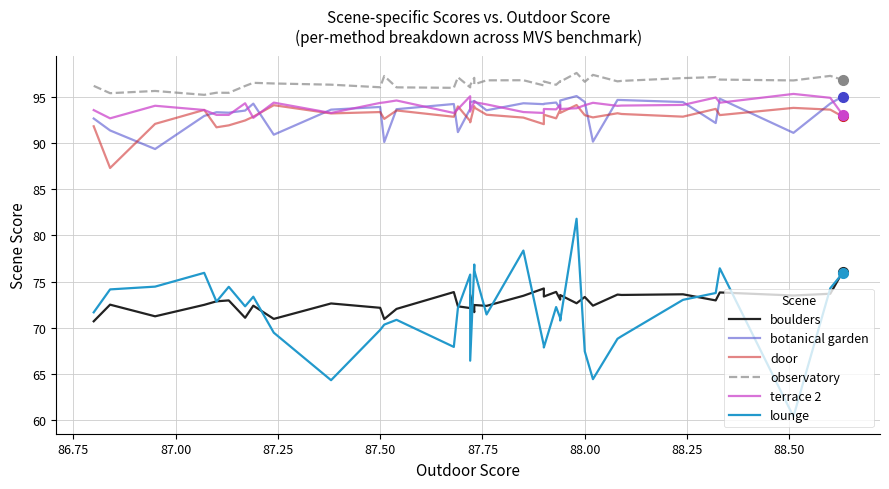

Which series has the largest total across all categories?

observatory